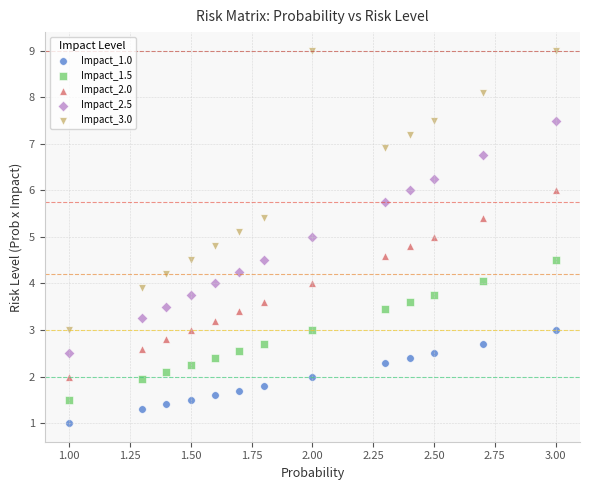

Which series has the widest spread of Y values?

Impact_3.0